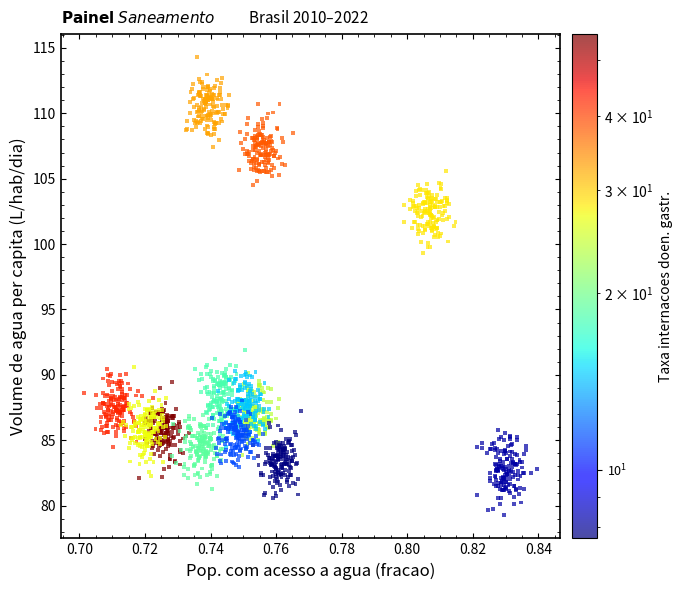

What Y value in the scatter plot is closest to 96?

99.3